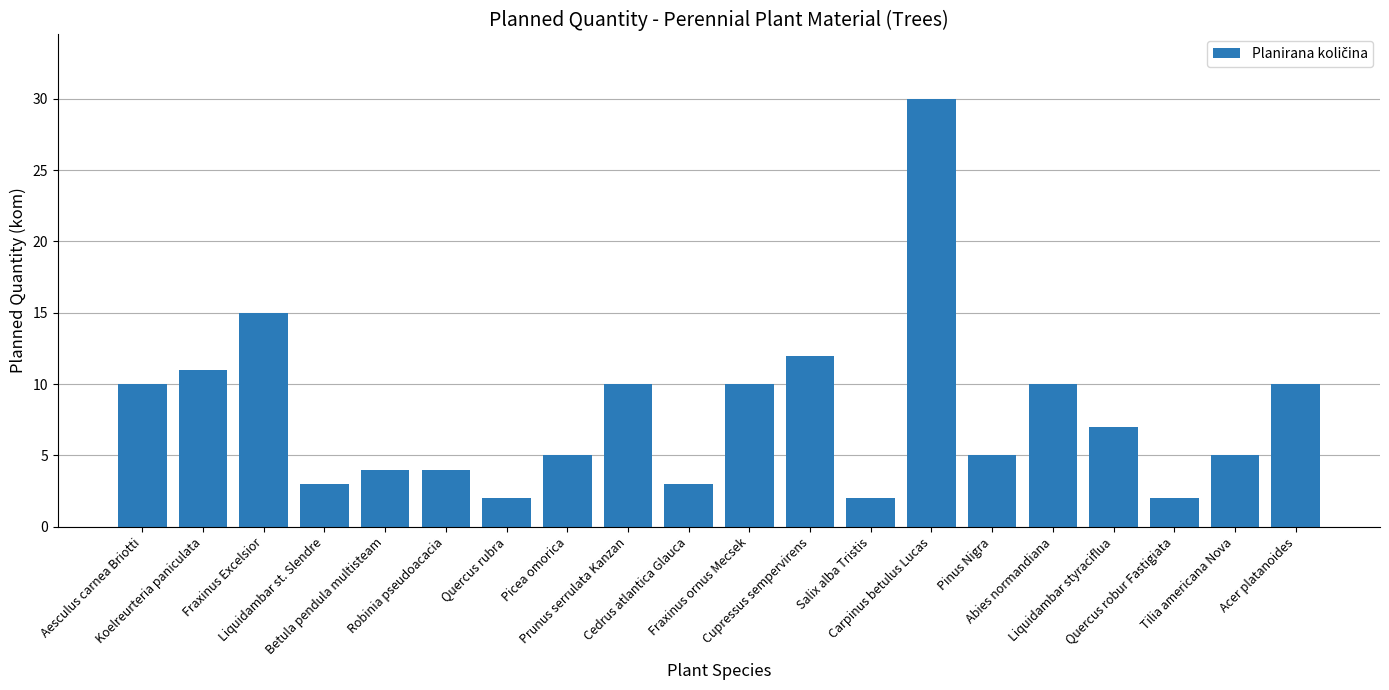

Does the chart contain stacked bars?

No